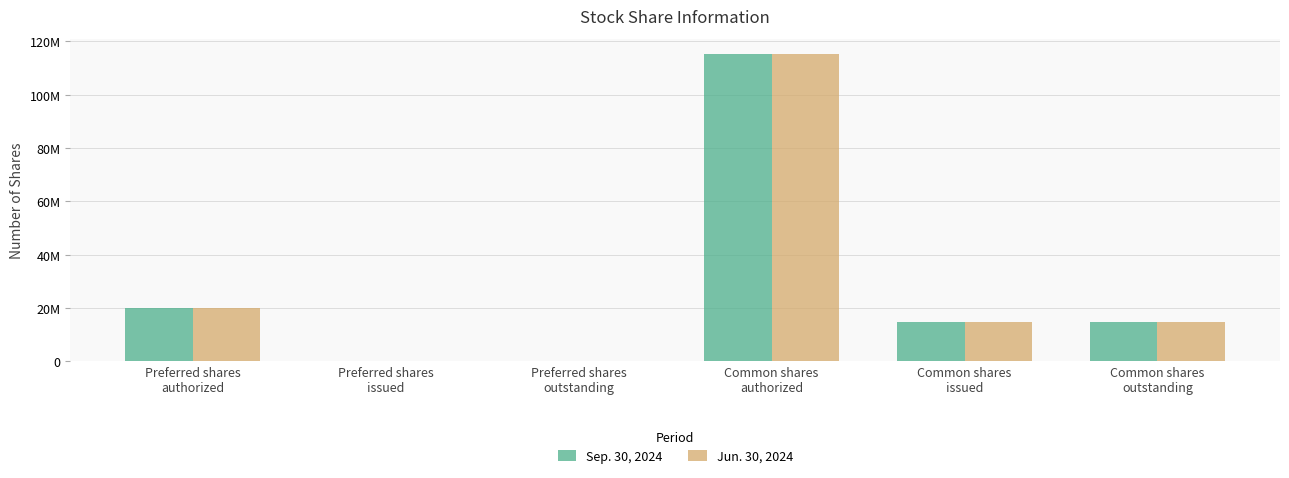

True or false: Sep. 30, 2024 has a value of 0 at Preferred shares
outstanding.

True